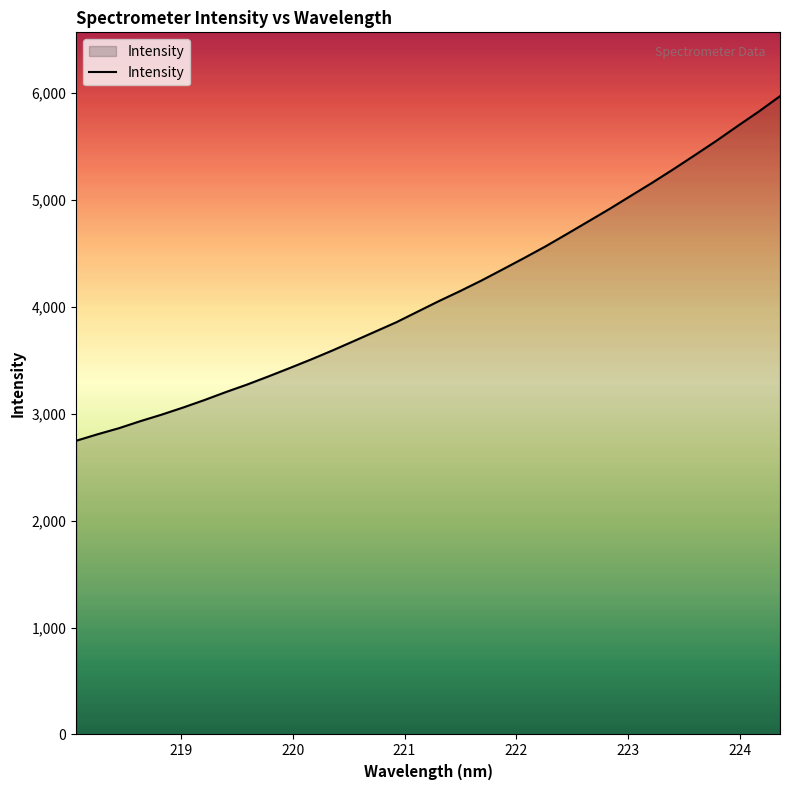

What is the greatest value displayed?

5971.7